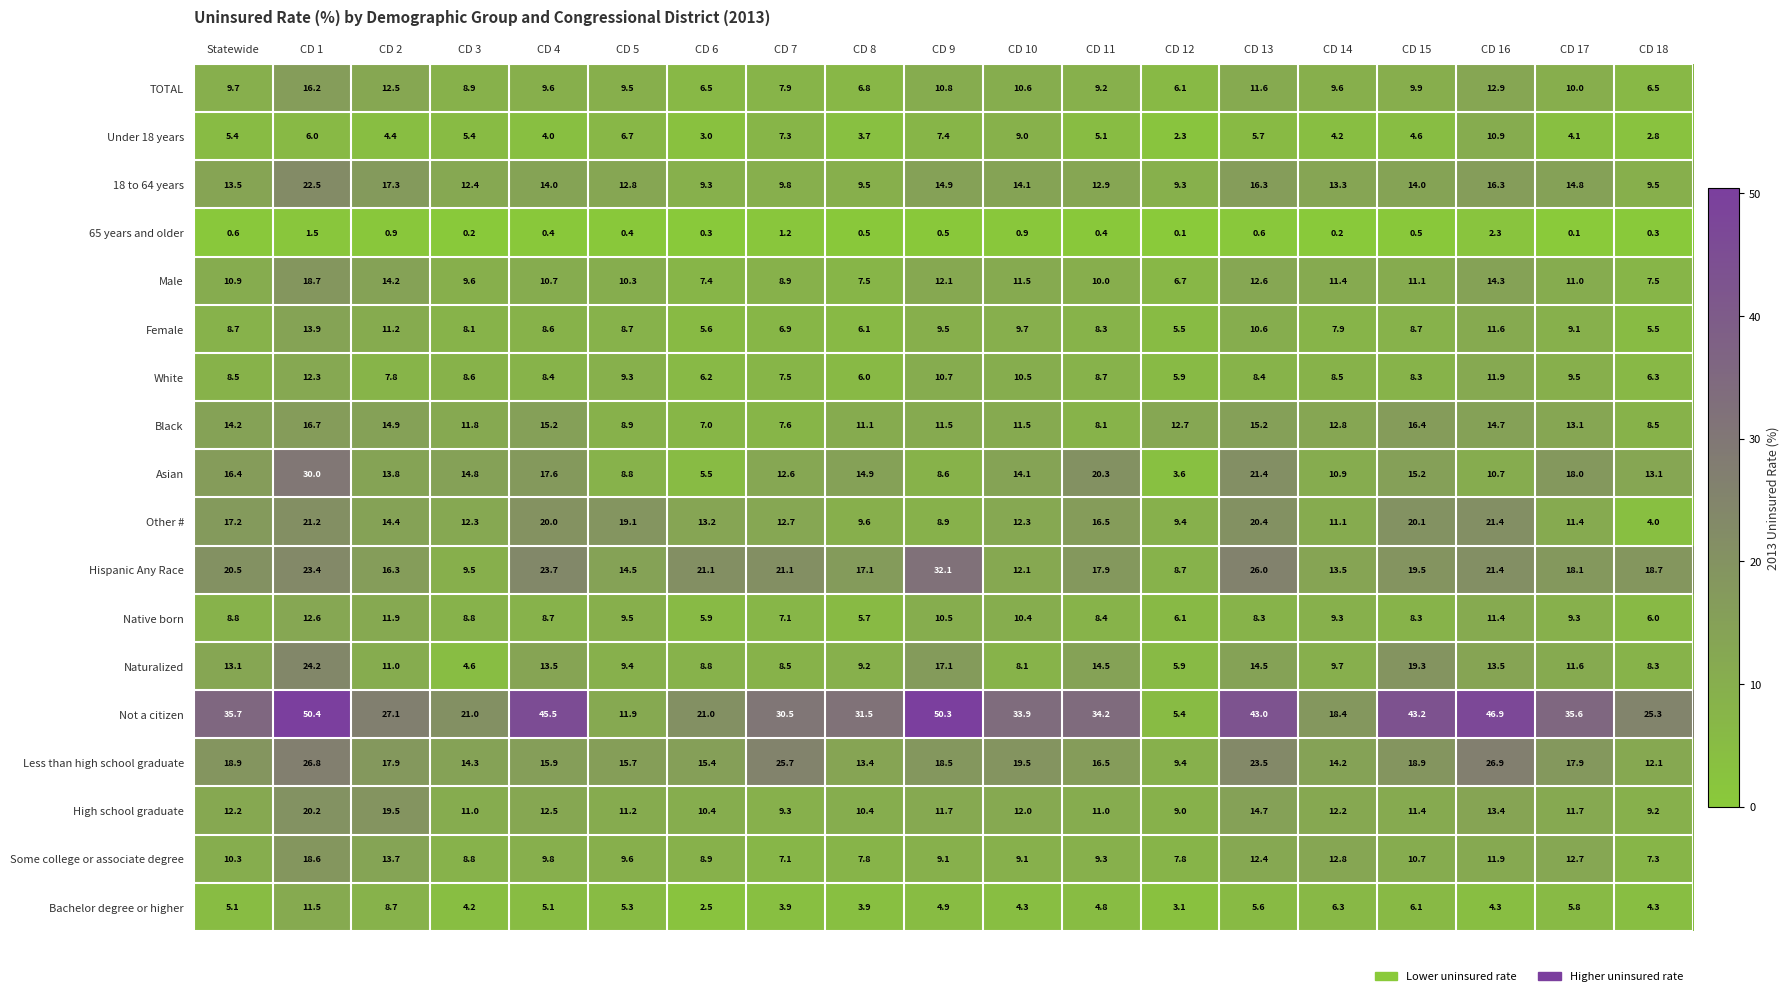

What is the minimum value for Other #?

4.0